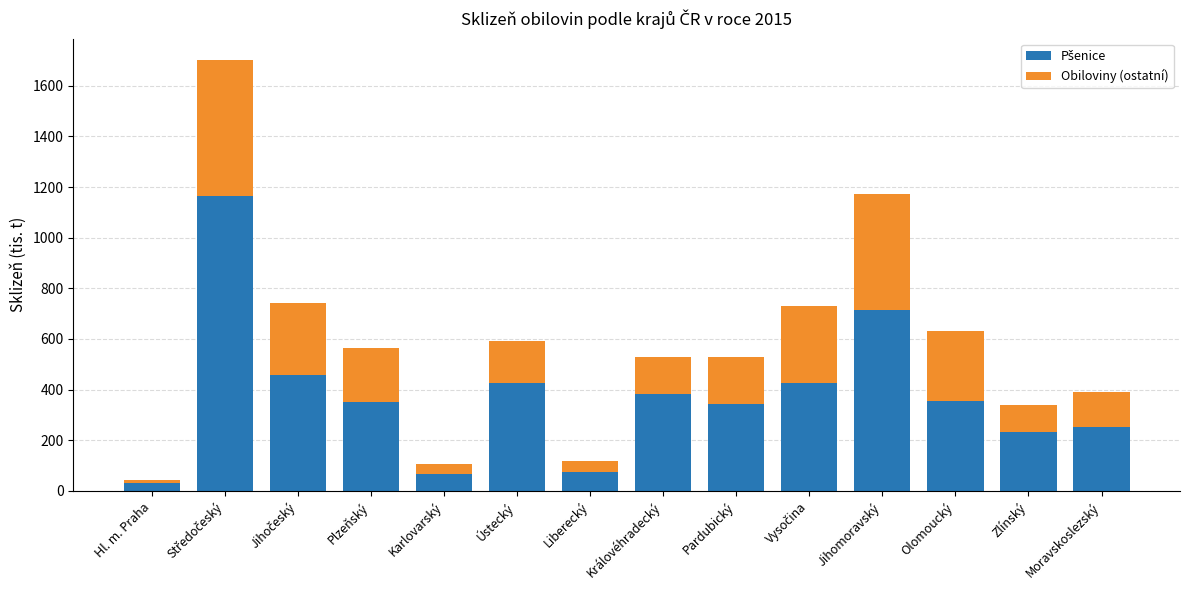

List the series in order of their overall mean, lowest first.

Obiloviny (ostatní), Pšenice